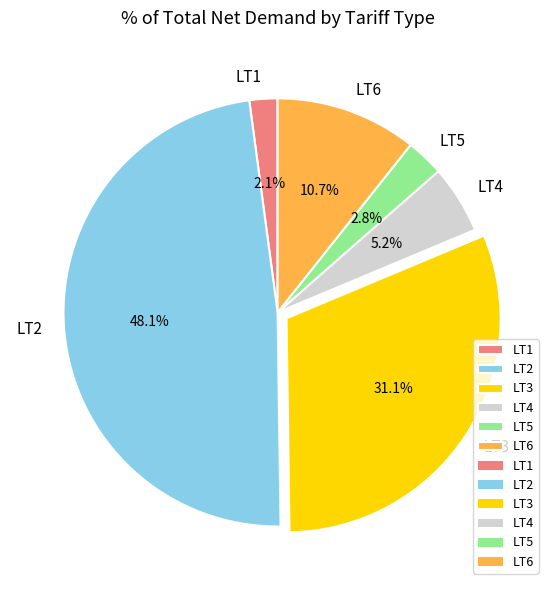

What is the smallest slice in the pie chart?

LT1